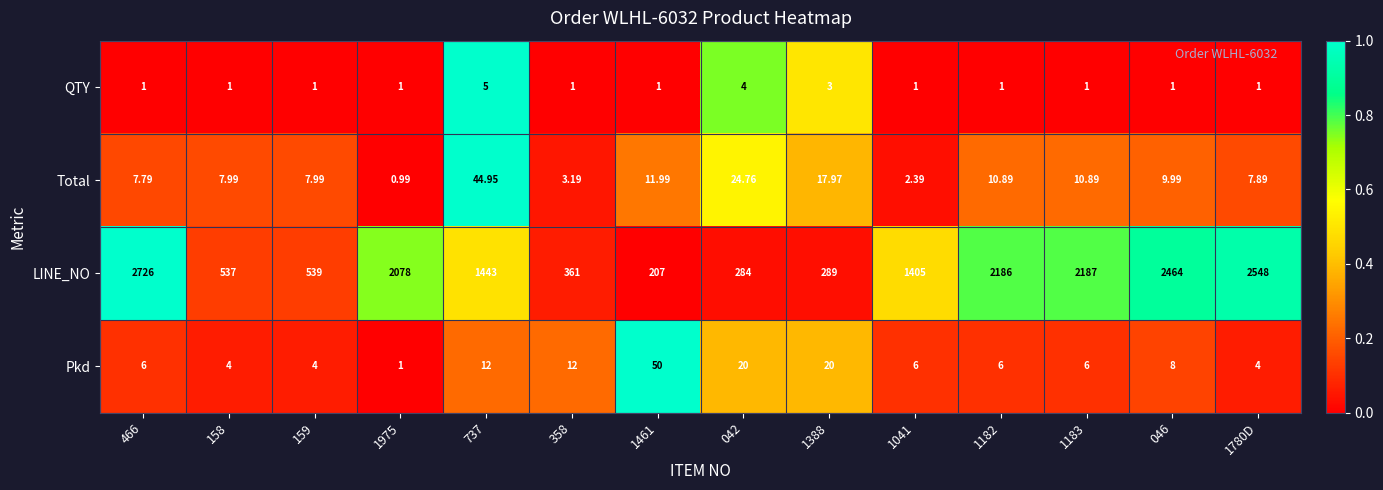

What is the greatest value displayed?

2726.0